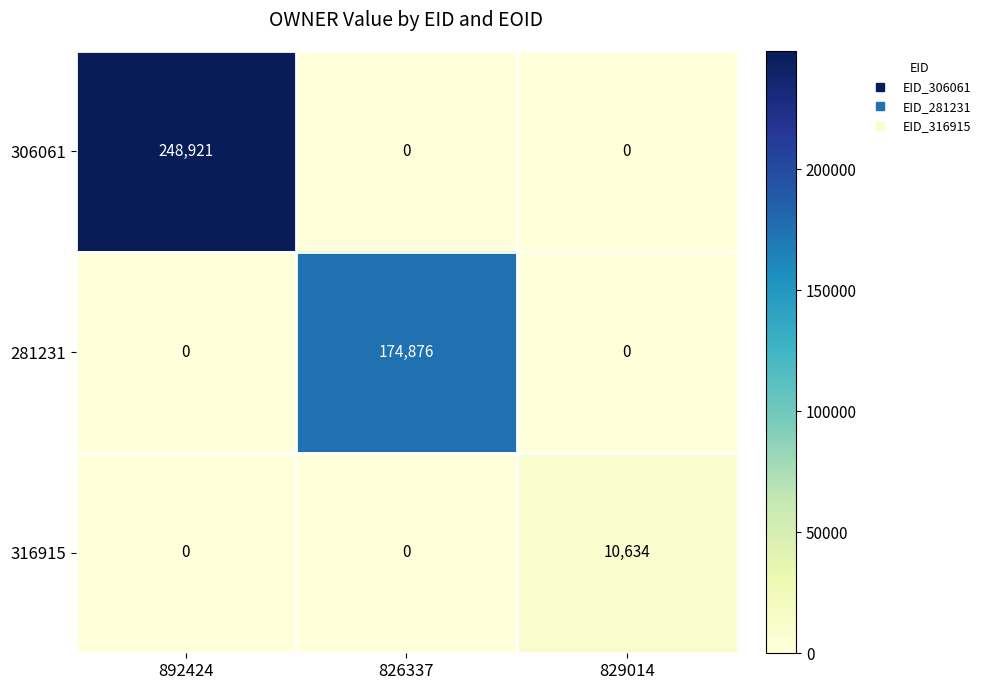

Which series has the largest total across all categories?

306061